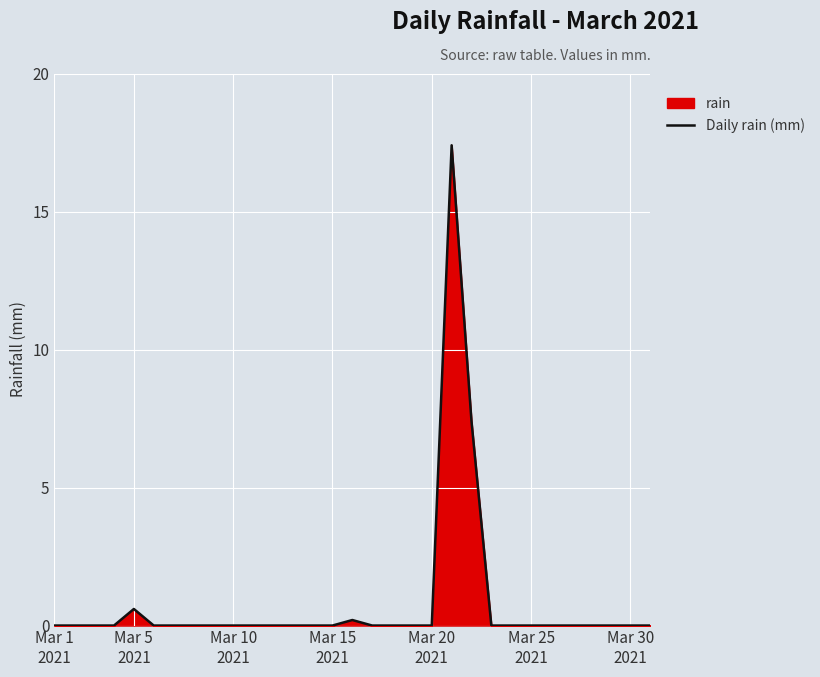

What position from the right is 28?

3